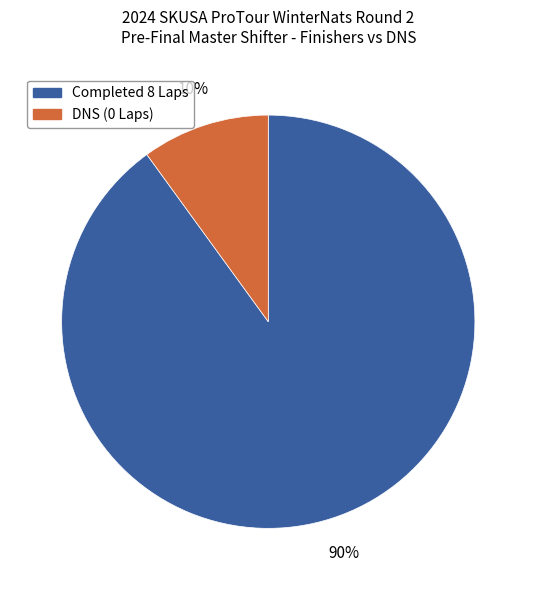

To the nearest percent, what is the average slice percentage?

50%